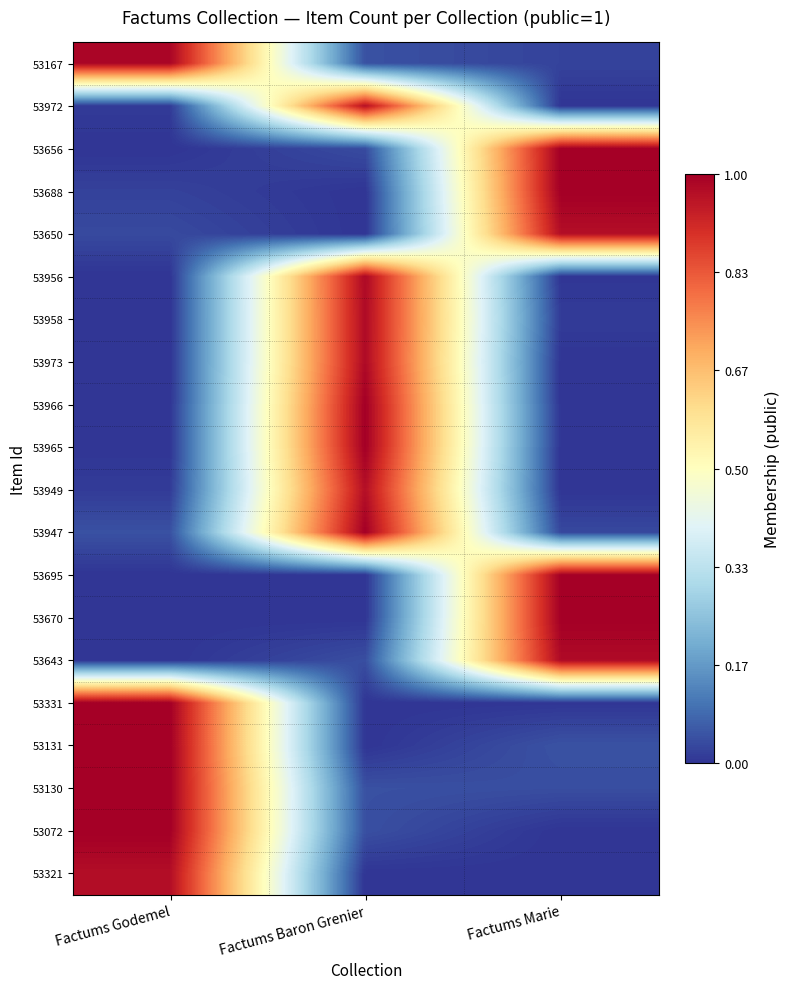

Reading left to right, what are all the values shown in this chart?

53167: Factums Godemel=1.0	Factums Baron Grenier=0.0	Factums Marie=0.0
53972: Factums Godemel=0.0	Factums Baron Grenier=1.0	Factums Marie=0.0
53656: Factums Godemel=0.0	Factums Baron Grenier=0.0	Factums Marie=1.0
53688: Factums Godemel=0.0	Factums Baron Grenier=0.0	Factums Marie=1.0
53650: Factums Godemel=0.0	Factums Baron Grenier=0.0	Factums Marie=1.0
53956: Factums Godemel=0.0	Factums Baron Grenier=1.0	Factums Marie=0.0
53958: Factums Godemel=0.0	Factums Baron Grenier=1.0	Factums Marie=0.0
53973: Factums Godemel=0.0	Factums Baron Grenier=1.0	Factums Marie=0.0
53966: Factums Godemel=0.0	Factums Baron Grenier=1.0	Factums Marie=0.0
53965: Factums Godemel=0.0	Factums Baron Grenier=1.0	Factums Marie=0.0
53949: Factums Godemel=0.0	Factums Baron Grenier=1.0	Factums Marie=0.0
53947: Factums Godemel=0.0	Factums Baron Grenier=1.0	Factums Marie=0.0
53695: Factums Godemel=0.0	Factums Baron Grenier=0.0	Factums Marie=1.0
53670: Factums Godemel=0.0	Factums Baron Grenier=0.0	Factums Marie=1.0
53643: Factums Godemel=0.0	Factums Baron Grenier=0.0	Factums Marie=1.0
53331: Factums Godemel=1.0	Factums Baron Grenier=0.0	Factums Marie=0.0
53131: Factums Godemel=1.0	Factums Baron Grenier=0.0	Factums Marie=0.0
53130: Factums Godemel=1.0	Factums Baron Grenier=0.0	Factums Marie=0.0
53072: Factums Godemel=1.0	Factums Baron Grenier=0.0	Factums Marie=0.0
53321: Factums Godemel=1.0	Factums Baron Grenier=0.0	Factums Marie=0.0